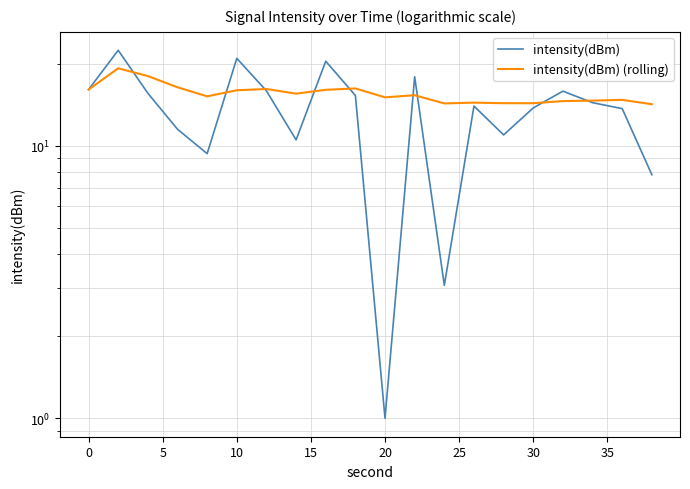

How many distinct data groups are displayed?

2